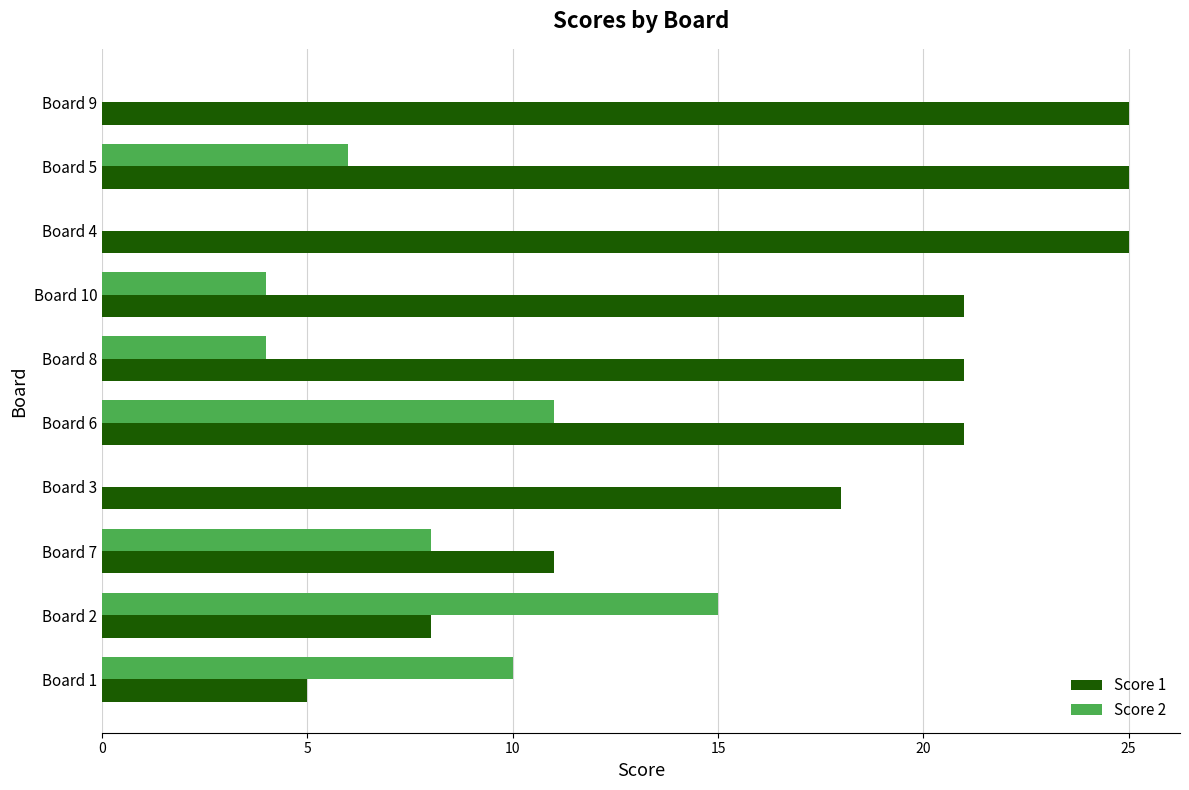

The value of Score 2 at Board 6 is 5. True or false?

False